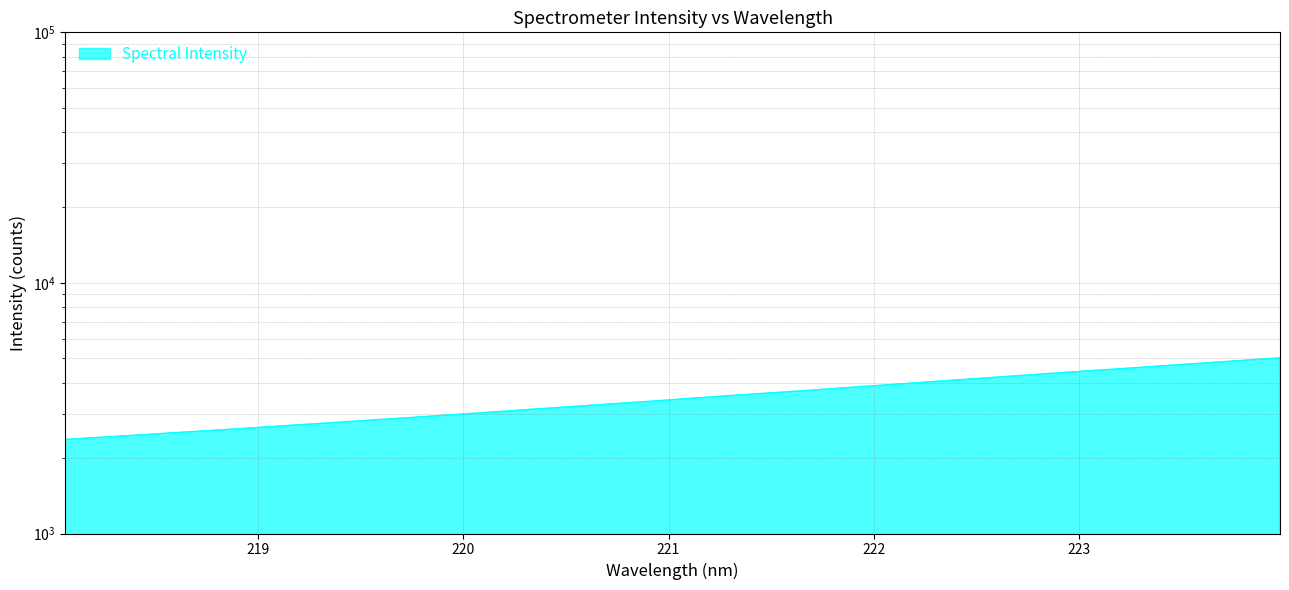

Reading right to left, extract all data points from this chart.

5022.2	4903.0	4784.3	4668.5	4555.0	4448.2	4340.1	4232.1	4127.7	4025.0	3925.4	3828.6	3729.8	3642.3	3555.9	3467.0	3378.6	3296.9	3217.3	3139.0	3062.6	2987.8	2917.7	2848.8	2782.9	2719.0	2654.8	2594.3	2537.9	2479.8	2426.3	2373.7